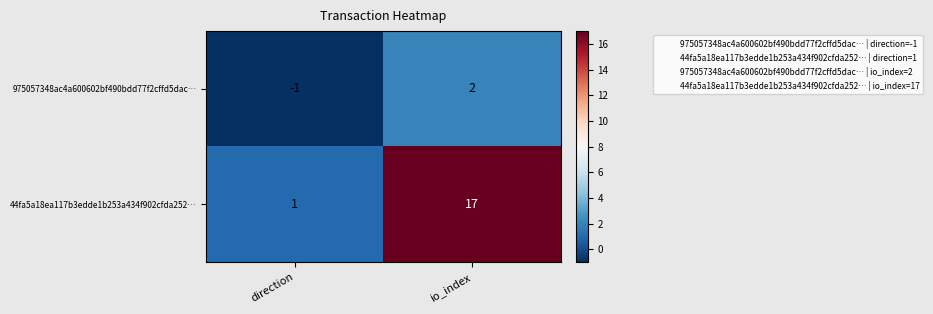

At direction, list the series in order from smallest to largest.

975057348ac4a600602bf490bdd77f2cffd5dac…, 44fa5a18ea117b3edde1b253a434f902cfda252…